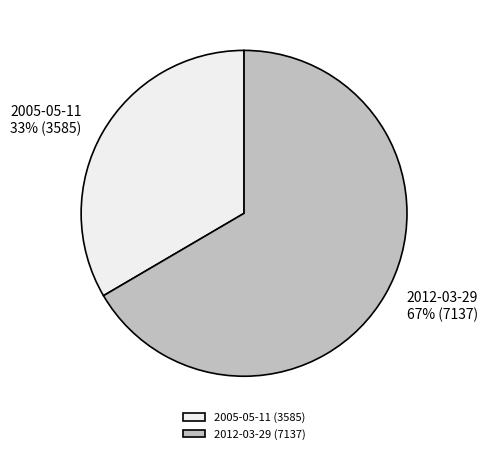

Is there a majority slice in this chart?

Yes